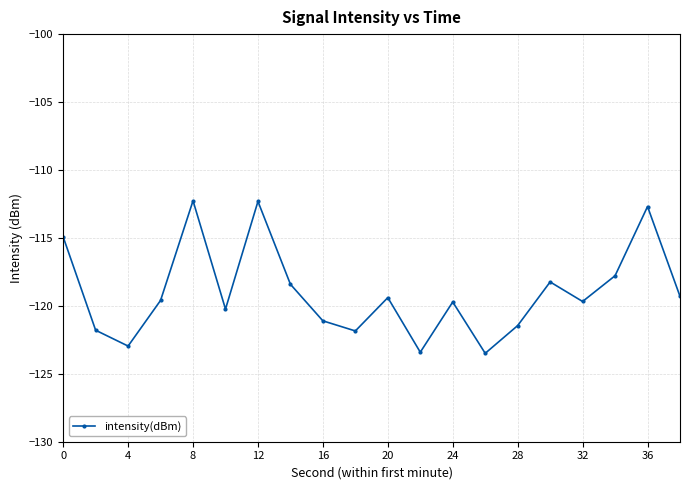

How many interior local peaks (higher than both neighbors) does the data have?

6